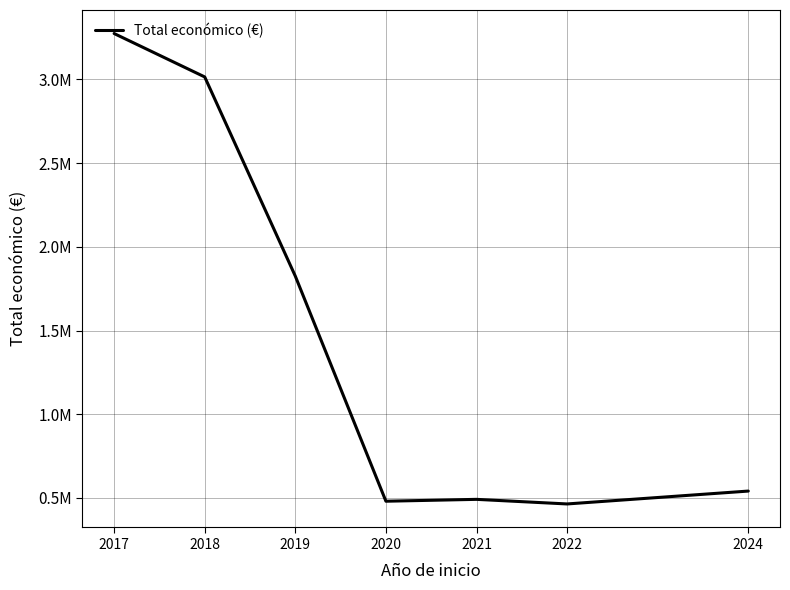

What is the ratio of the value at 2018 to the value at 2024?

5.6